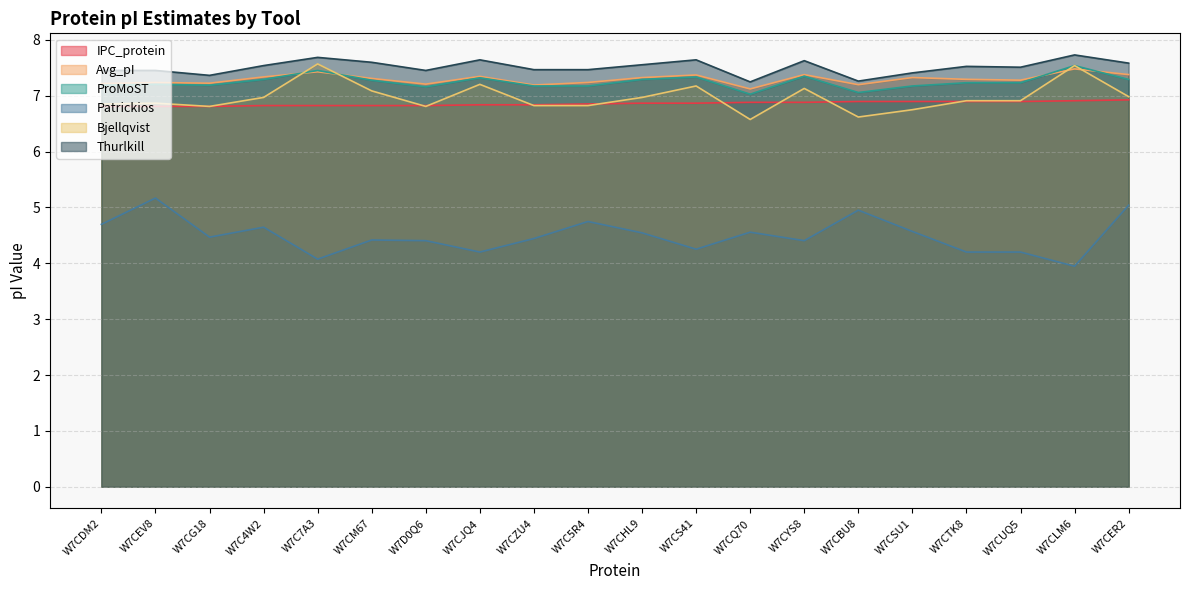

What is the label of the 12th point from the right?

W7CZU4